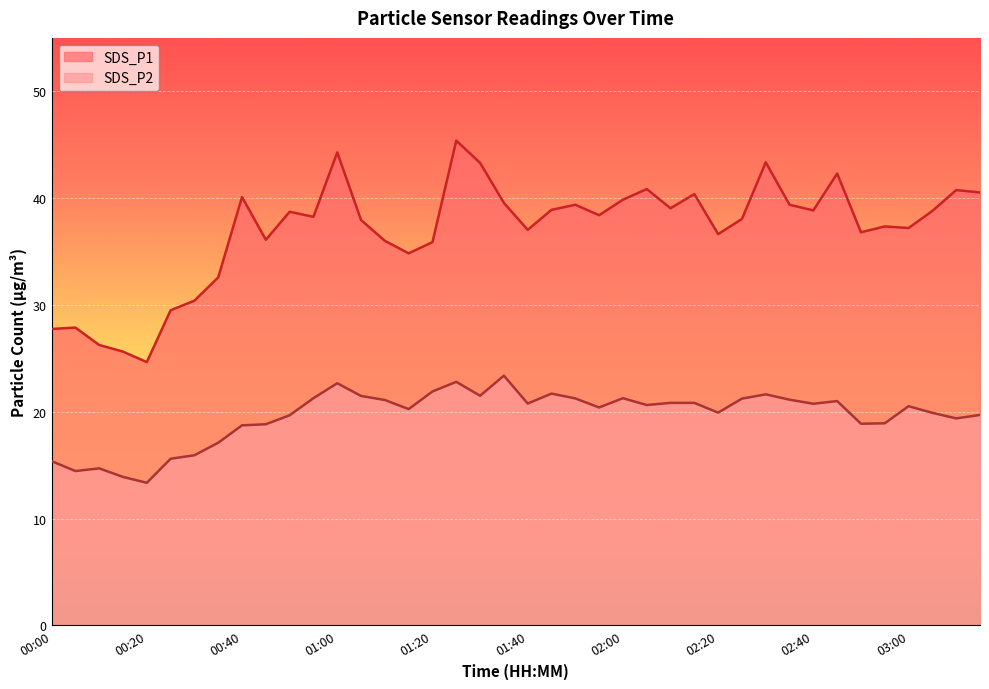

Which category has the lowest value in the SDS_P1 series?

00:20